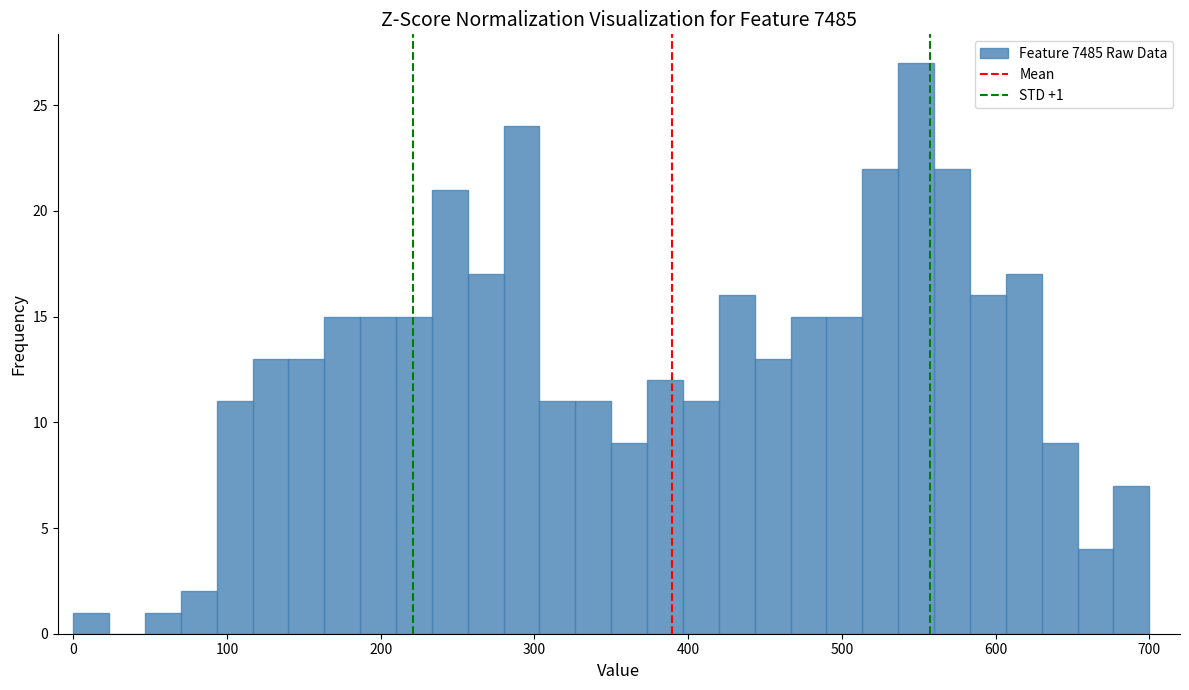

Read against the x-axis, roughly where is the centre of the tallest bar?

550